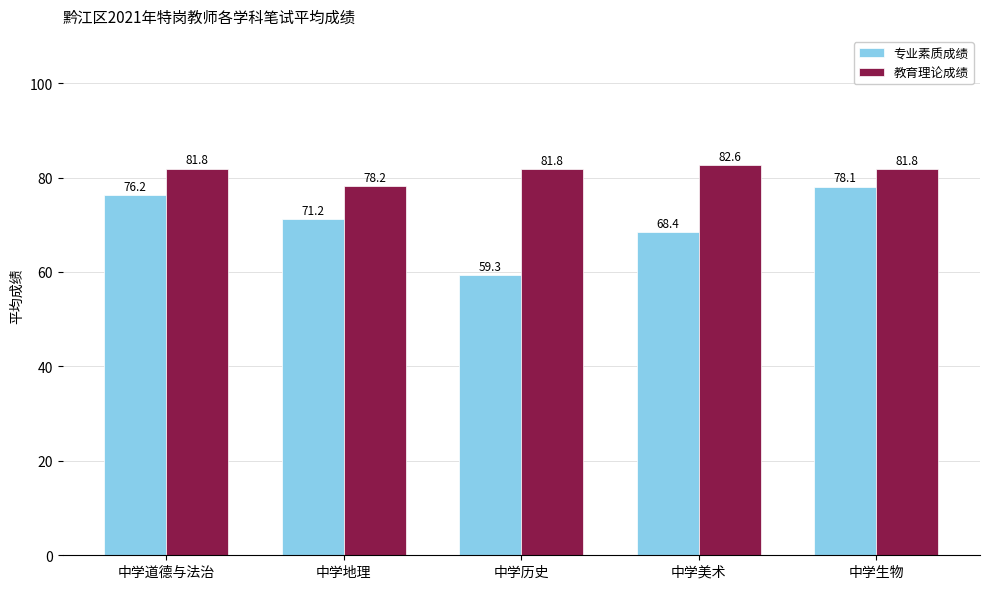

Is it true that 专业素质成绩 equals 96.9 at 中学美术?

False